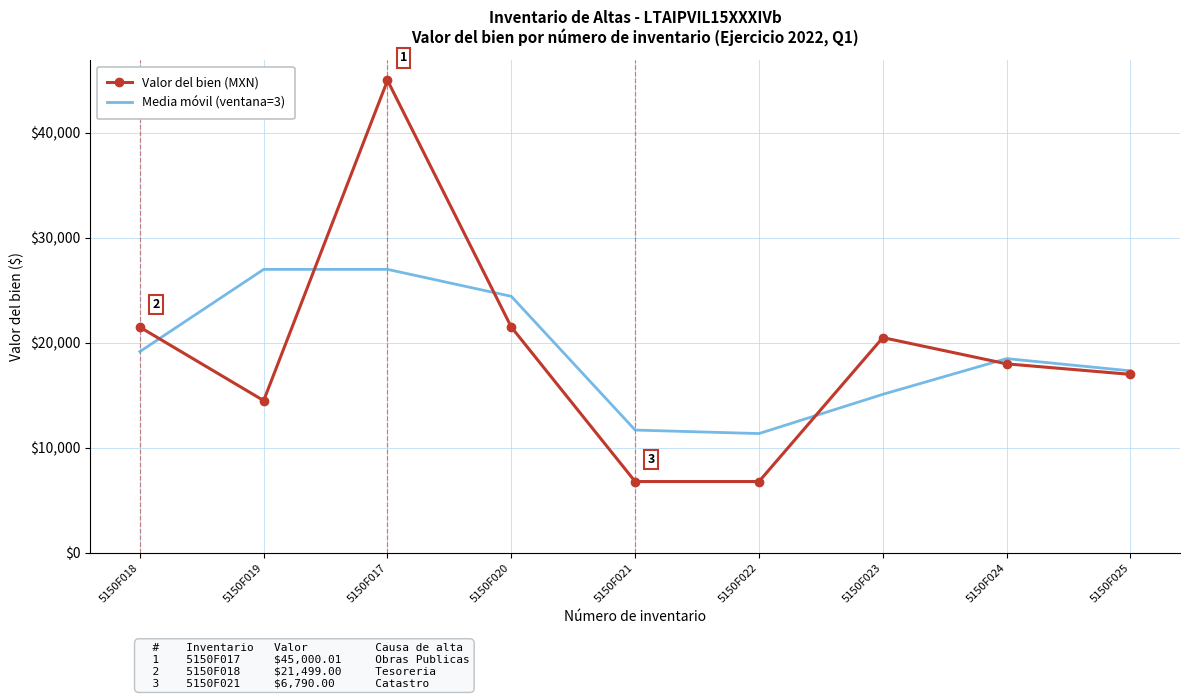

What is the maximum value for Media móvil (ventana=3)?

26999.3